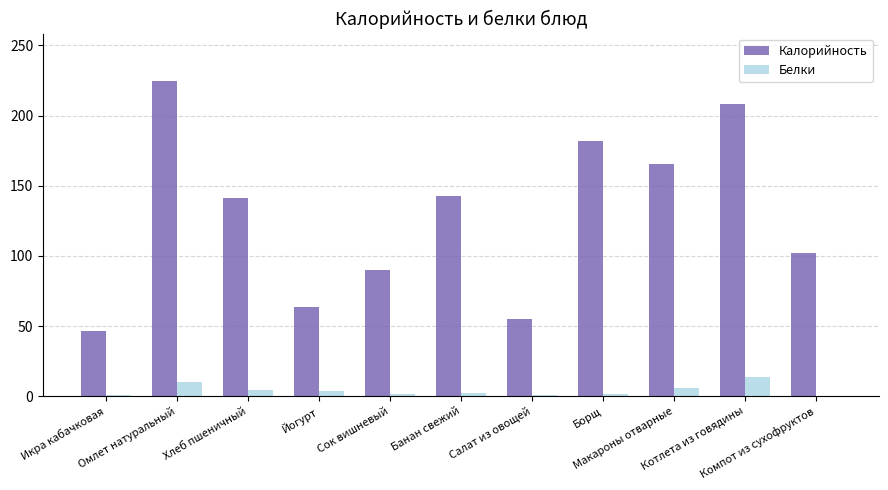

What is the highest value of the Калорийность series?

224.7